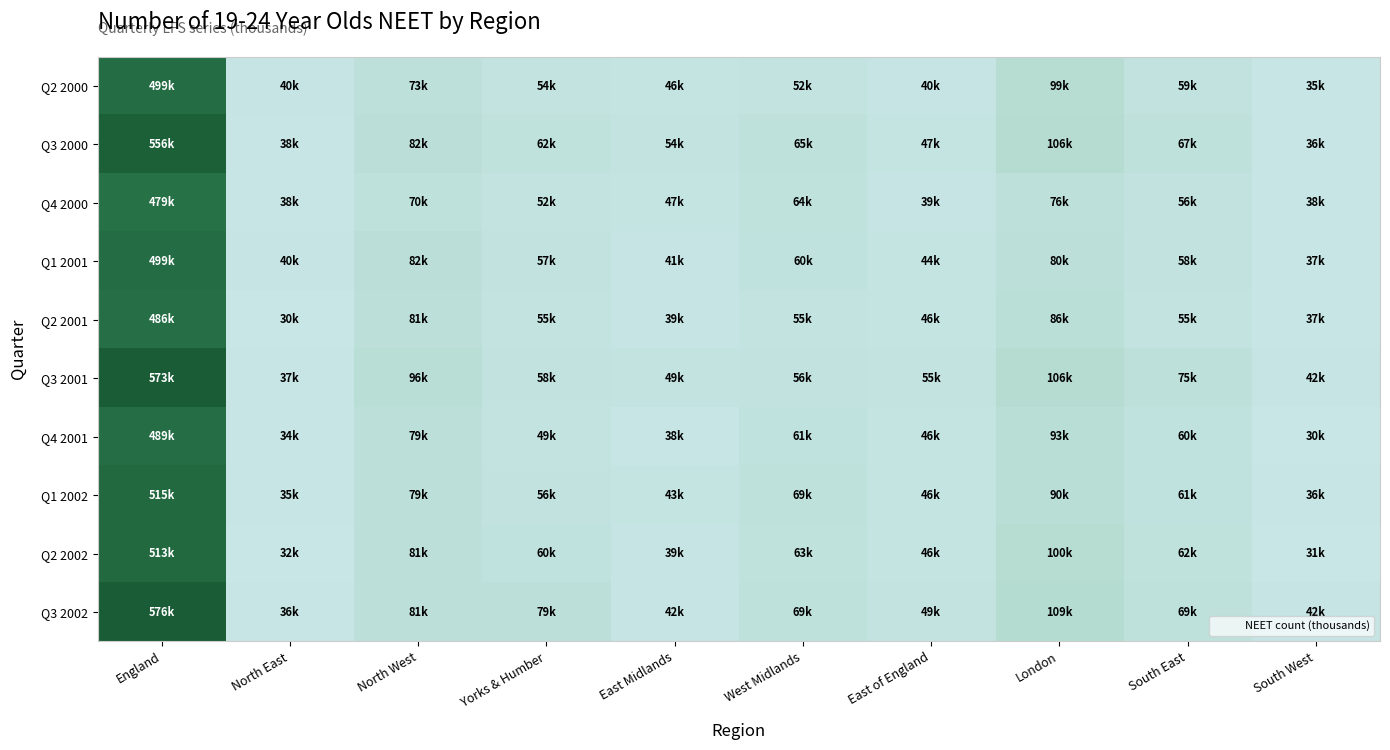

Reading left to right, extract all data points from this chart.

Q2 2000: England=499000	North East=40000	North West=73000	Yorks & Humber=54000	East Midlands=46000	West Midlands=52000	East of England=40000	London=99000	South East=59000	South West=35000
Q3 2000: England=556000	North East=38000	North West=82000	Yorks & Humber=62000	East Midlands=54000	West Midlands=65000	East of England=47000	London=106000	South East=67000	South West=36000
Q4 2000: England=479000	North East=38000	North West=70000	Yorks & Humber=52000	East Midlands=47000	West Midlands=64000	East of England=39000	London=76000	South East=56000	South West=38000
Q1 2001: England=499000	North East=40000	North West=82000	Yorks & Humber=57000	East Midlands=41000	West Midlands=60000	East of England=44000	London=80000	South East=58000	South West=37000
Q2 2001: England=486000	North East=30000	North West=81000	Yorks & Humber=55000	East Midlands=39000	West Midlands=55000	East of England=46000	London=86000	South East=55000	South West=37000
Q3 2001: England=573000	North East=37000	North West=96000	Yorks & Humber=58000	East Midlands=49000	West Midlands=56000	East of England=55000	London=106000	South East=75000	South West=42000
Q4 2001: England=489000	North East=34000	North West=79000	Yorks & Humber=49000	East Midlands=38000	West Midlands=61000	East of England=46000	London=93000	South East=60000	South West=30000
Q1 2002: England=515000	North East=35000	North West=79000	Yorks & Humber=56000	East Midlands=43000	West Midlands=69000	East of England=46000	London=90000	South East=61000	South West=36000
Q2 2002: England=513000	North East=32000	North West=81000	Yorks & Humber=60000	East Midlands=39000	West Midlands=63000	East of England=46000	London=100000	South East=62000	South West=31000
Q3 2002: England=576000	North East=36000	North West=81000	Yorks & Humber=79000	East Midlands=42000	West Midlands=69000	East of England=49000	London=109000	South East=69000	South West=42000